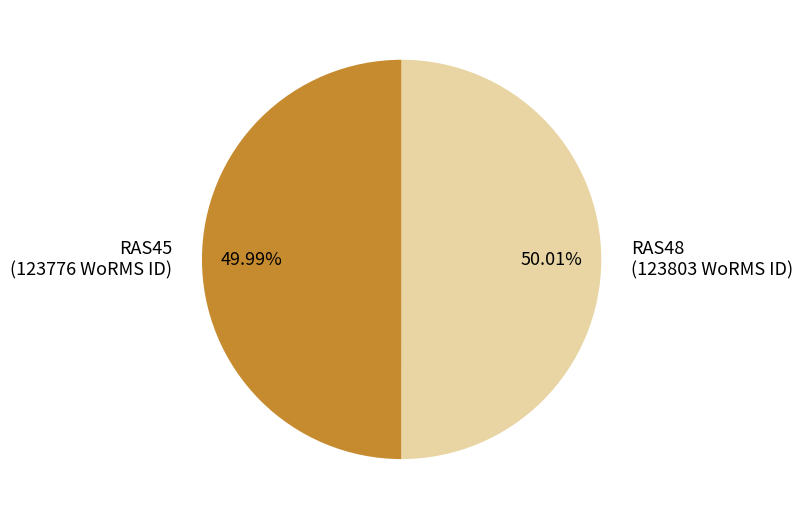

How many slices are in this pie chart?

2